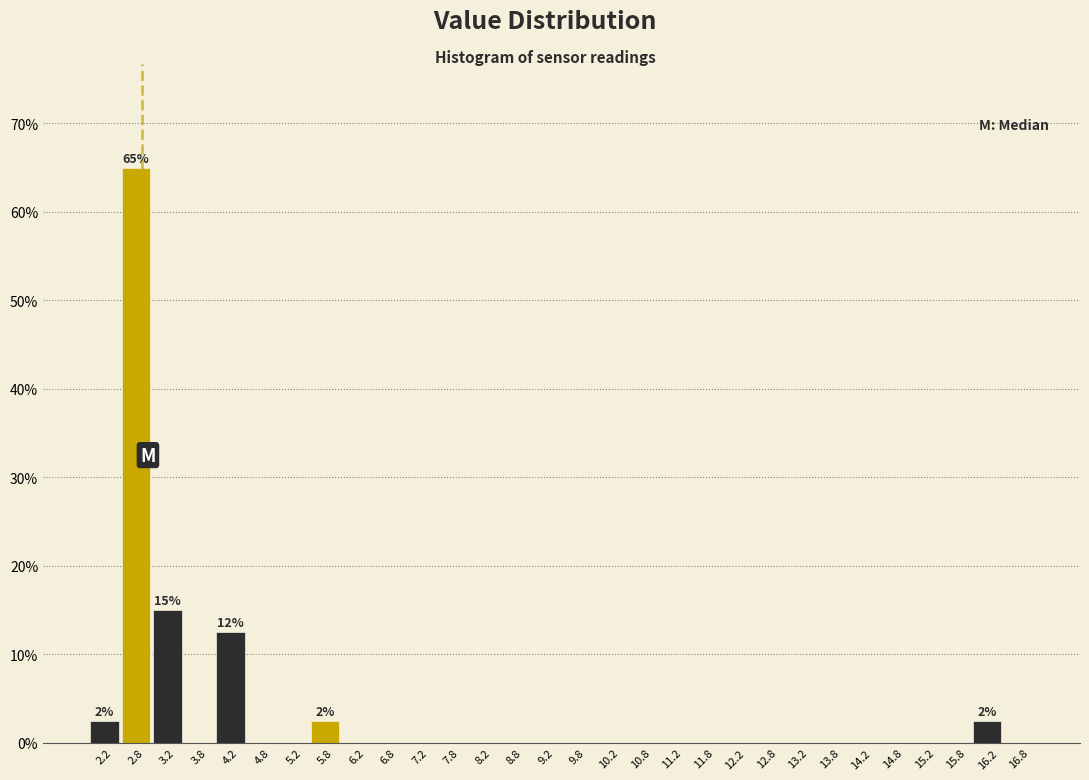

Which range on the x-axis has the tallest bar?

2.5 to 3.0